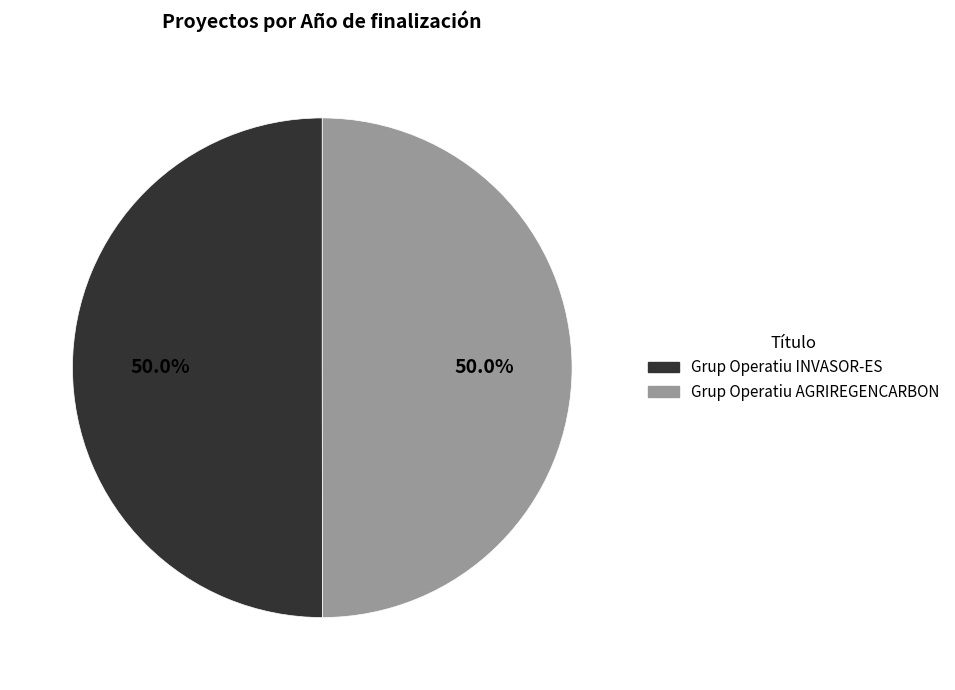

True or false: Grup Operatiu AGRIREGENCARBON accounts for 45% of the total.

False